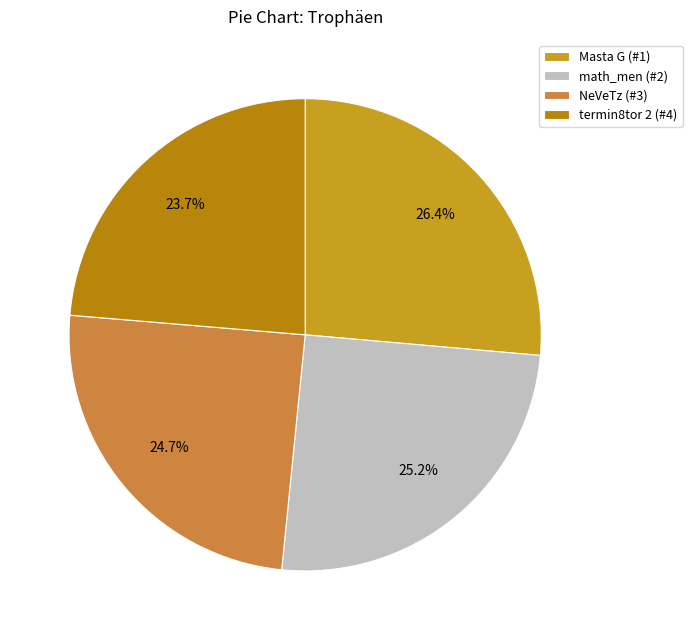

What percentage is NOT represented by Masta G (#1)?

73.6%